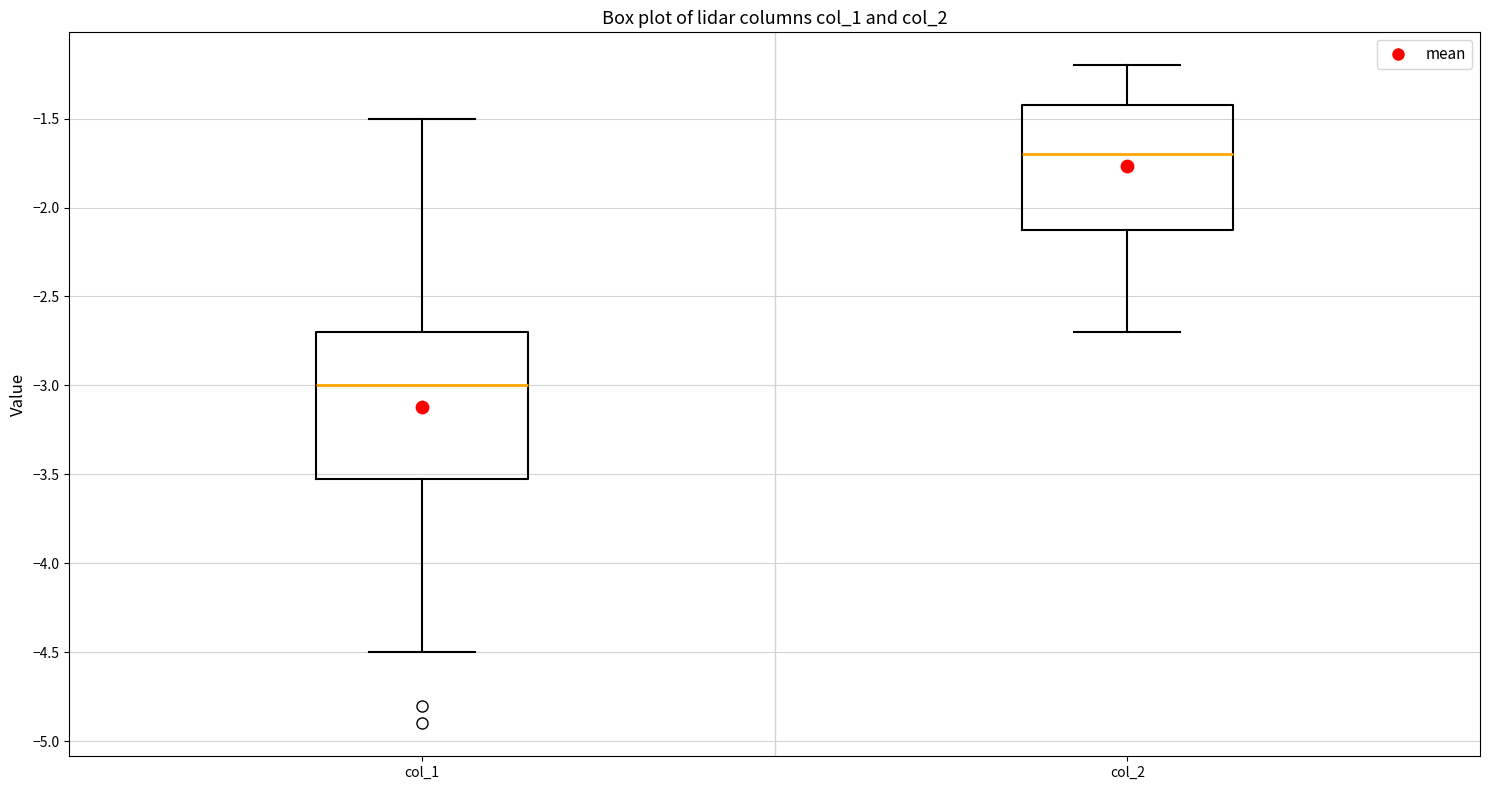

Reading left to right, transcribe this box plot: for each box, give where its median line is, the range the box spans, and where its two whiskers end, as read against the y-axis. The values are not printed on the chart, so give them approximately, as read against the axis.

col_1: median -3.0, box -3.5 to -2.7, whiskers -4.5 to -1.5
col_2: median -1.7, box -2.1 to -1.4, whiskers -2.7 to -1.2